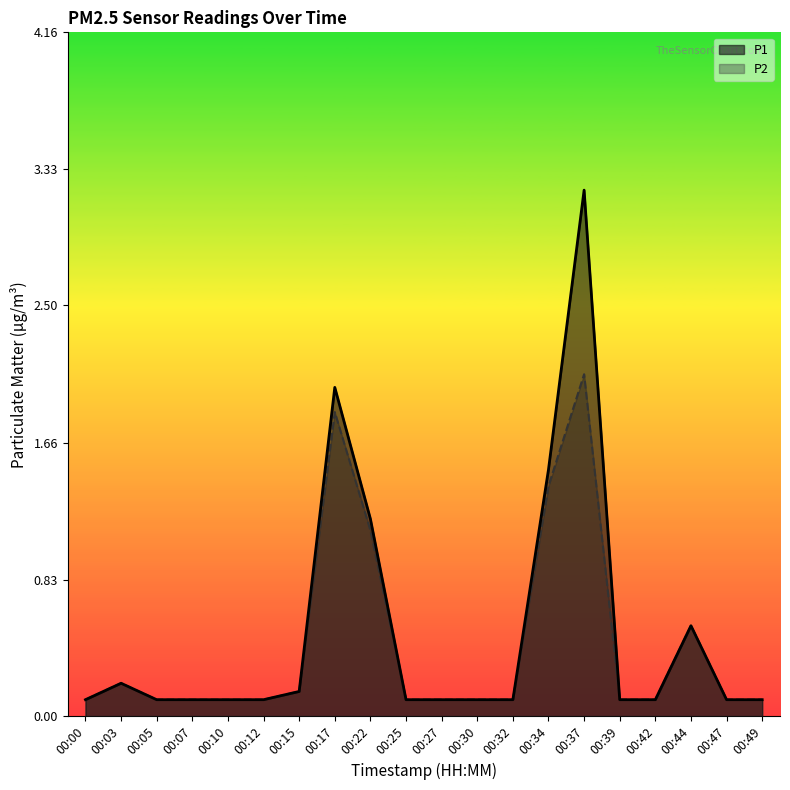

What are all the series names shown in the legend?

P1, P2